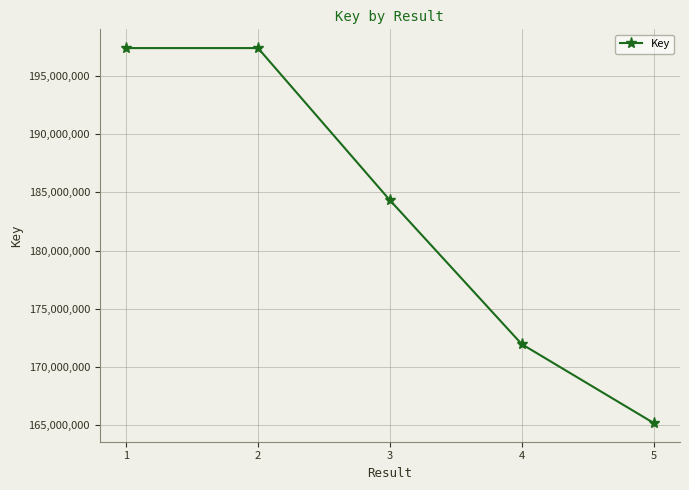

What is the ratio of the value at 5 to the value at 1?

0.8